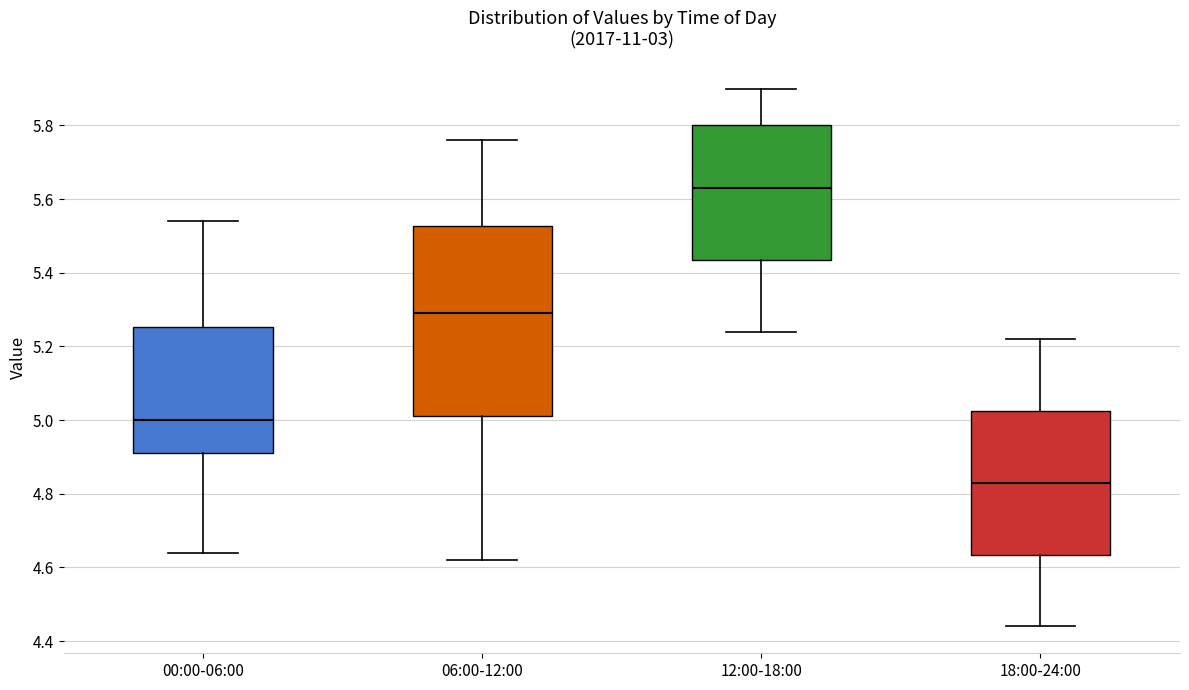

Reading left to right, transcribe this box plot: for each box, give where its median line is, the range the box spans, and where its two whiskers end, as read against the y-axis. The values are not printed on the chart, so give them approximately, as read against the axis.

00:00-06:00: median 5.00, box 4.92 to 5.26, whiskers 4.64 to 5.54
06:00-12:00: median 5.30, box 5.02 to 5.52, whiskers 4.62 to 5.76
12:00-18:00: median 5.64, box 5.44 to 5.80, whiskers 5.24 to 5.90
18:00-24:00: median 4.84, box 4.64 to 5.02, whiskers 4.44 to 5.22